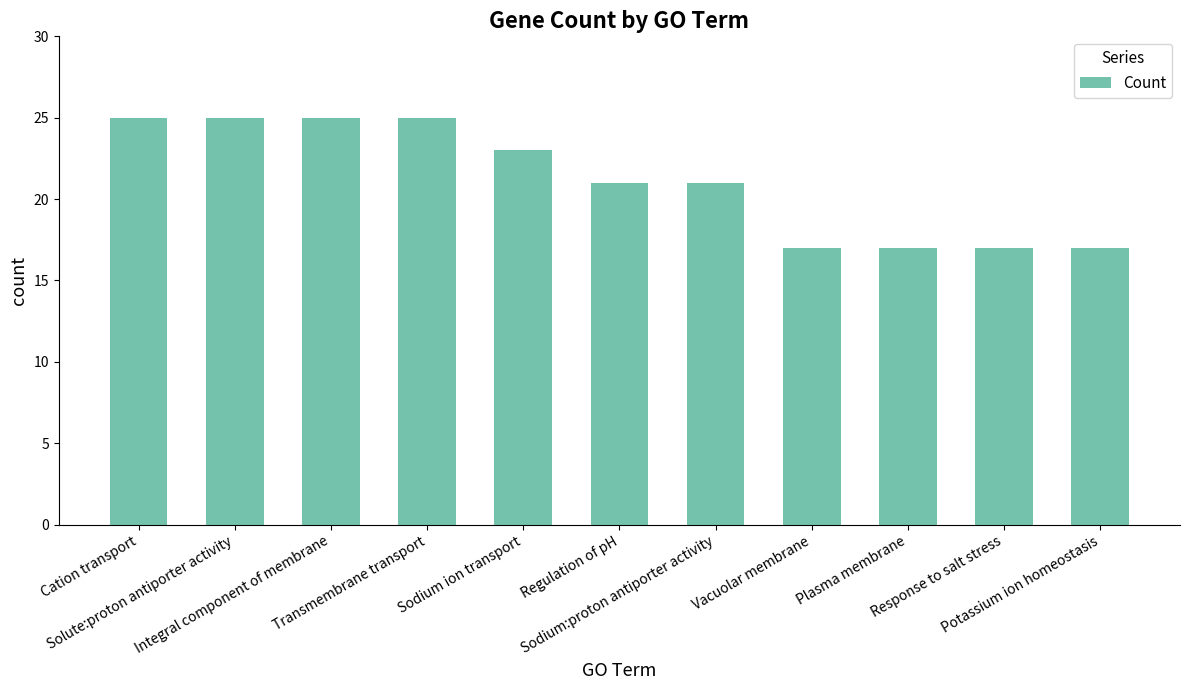

Between Sodium:proton antiporter activity and Integral component of membrane, which is larger?

Integral component of membrane